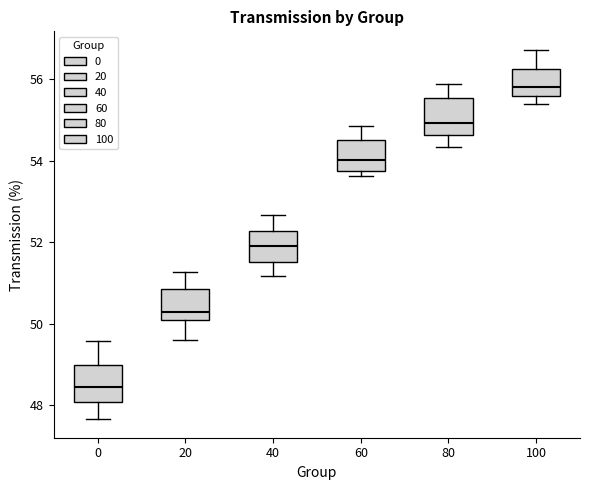

Where does the upper whisker of the box at x = 80 end on the y-axis? The values are not printed on the chart, so give them approximately, as read against the axis.

55.8